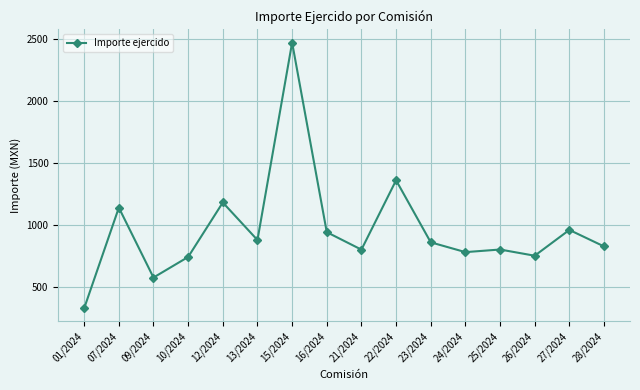

At which category does the chart reach its minimum across all series?

01/2024